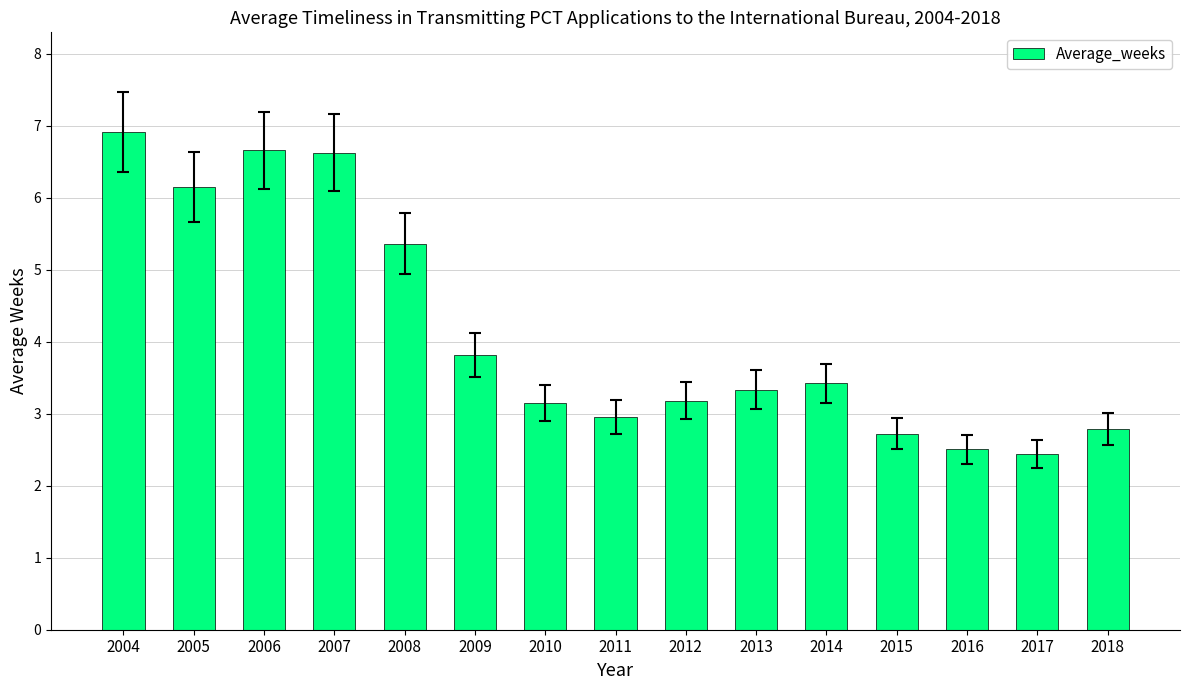

True or false: the data shows 4.4 at 2010.

False